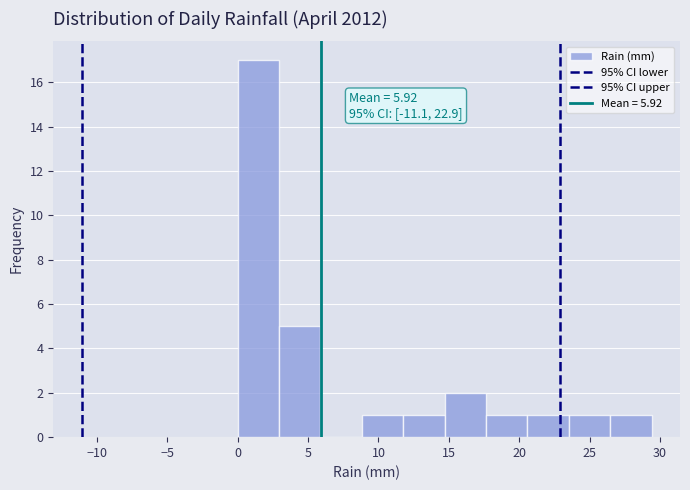

Over which range of the x-axis is the bar tallest?

0.0 to 3.0